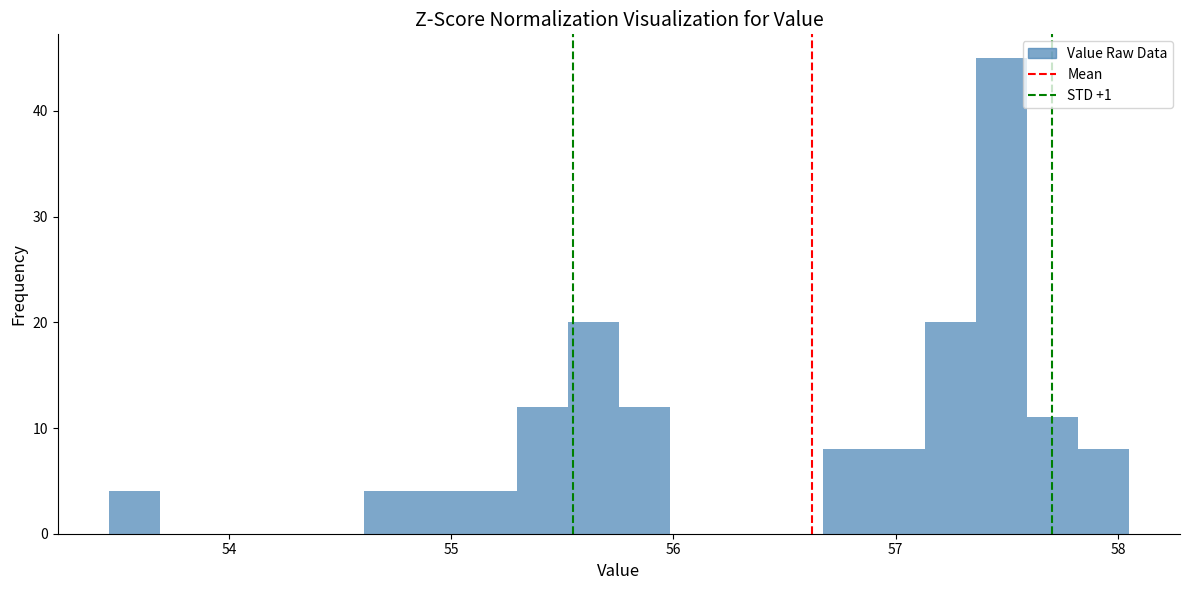

Around what value on the x-axis is the tallest bar? Give the approximate position of its centre, as read against the axis.

57.5